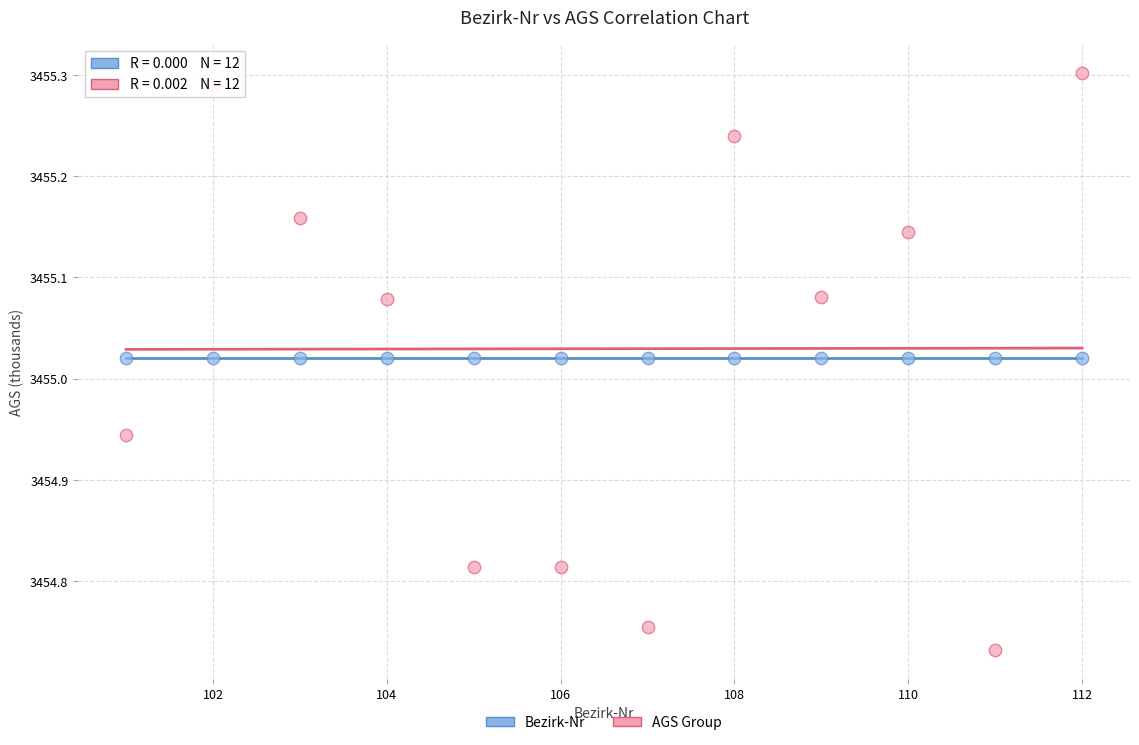

Which series contains the lowest Y value?

AGS Group